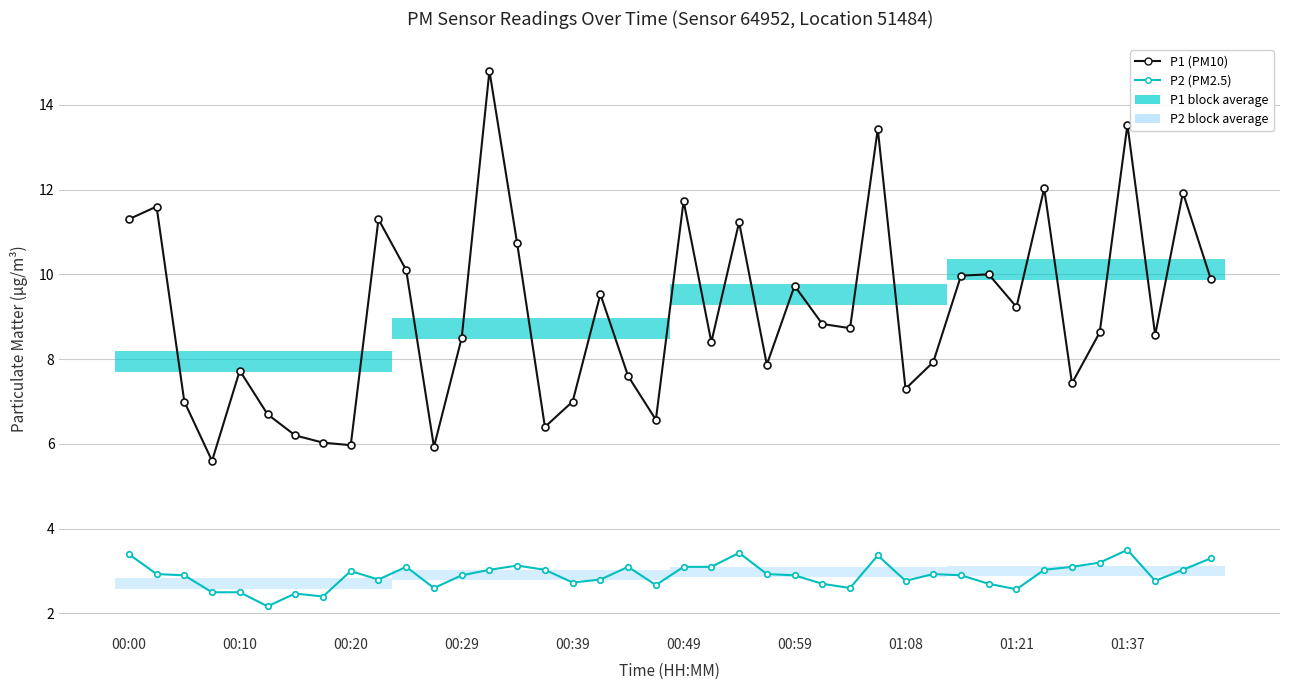

At how many categories does at least one series exceed 10?

12